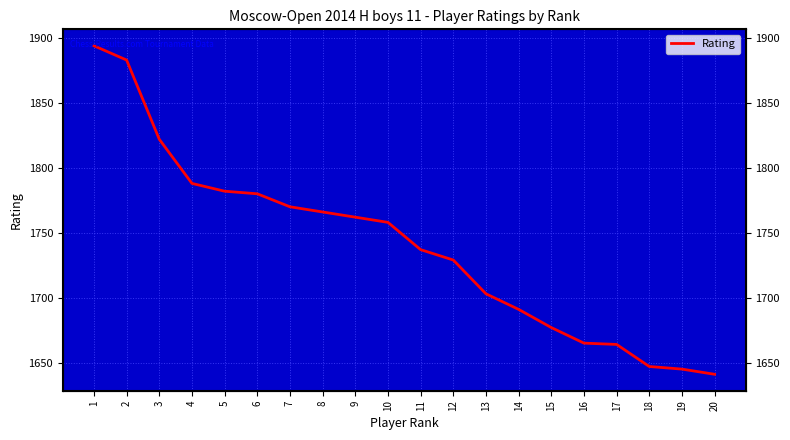

What is the change in value from 10 to 18?

-111